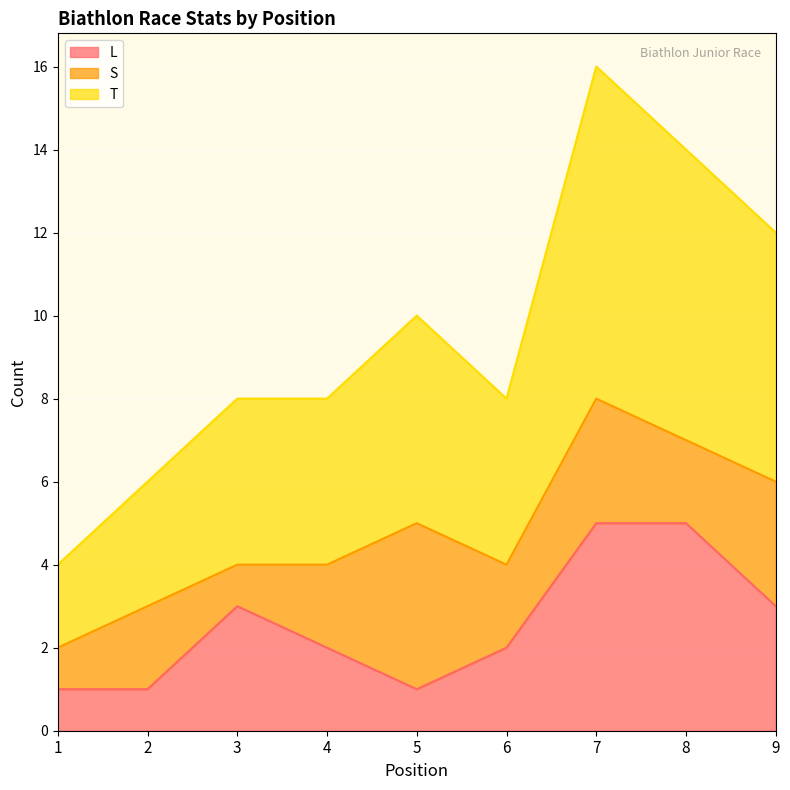

Where is the first local minimum for T?

6